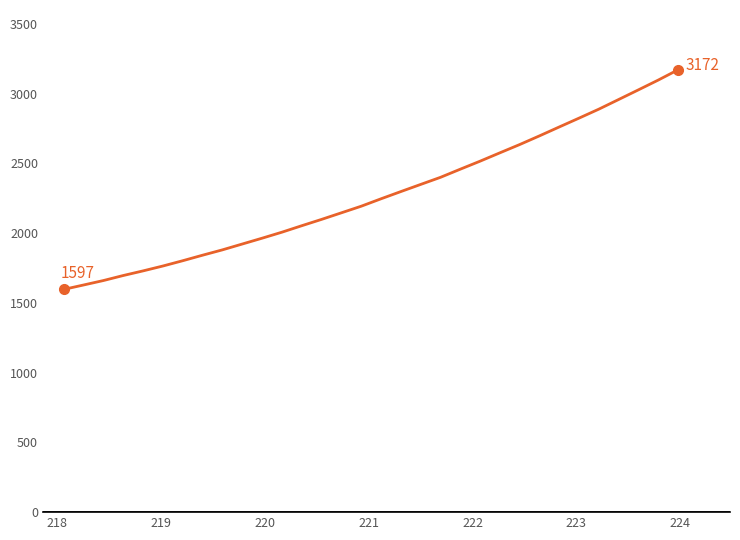

What is the smallest value displayed?

1596.8